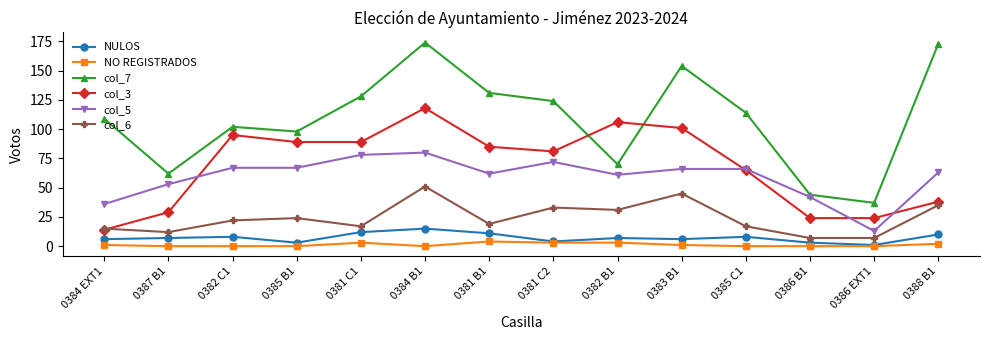

What is the average value of the col_6 series?

24